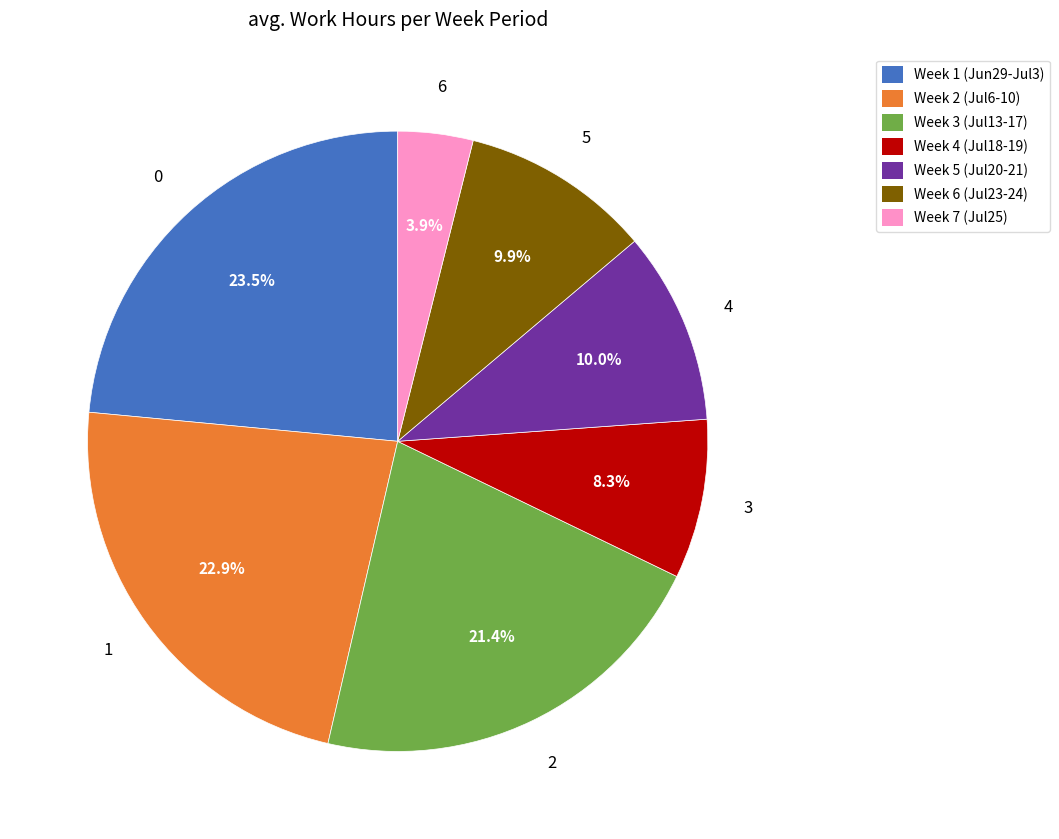

Which has a higher value, Week 3 (Jul13-17) or Week 4 (Jul18-19)?

Week 3 (Jul13-17)